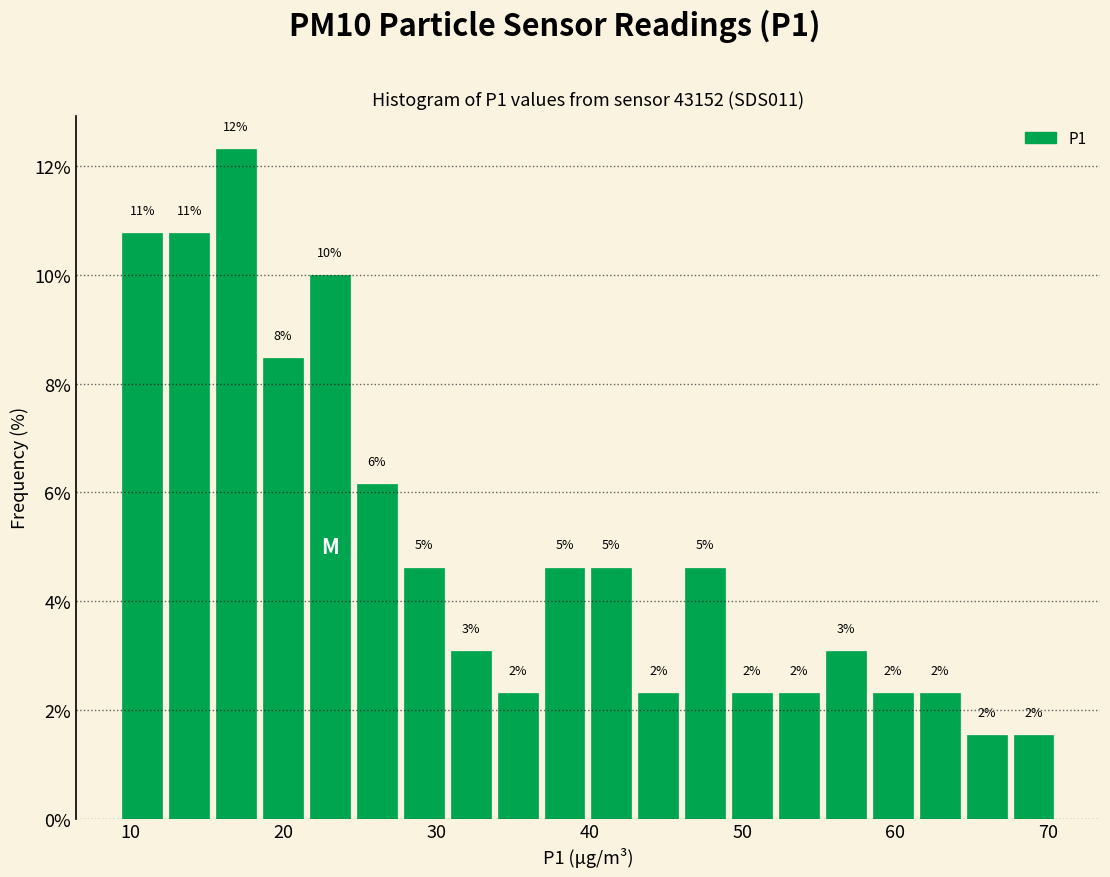

Around what value on the x-axis is the tallest bar? Give the approximate position of its centre, as read against the axis.

17